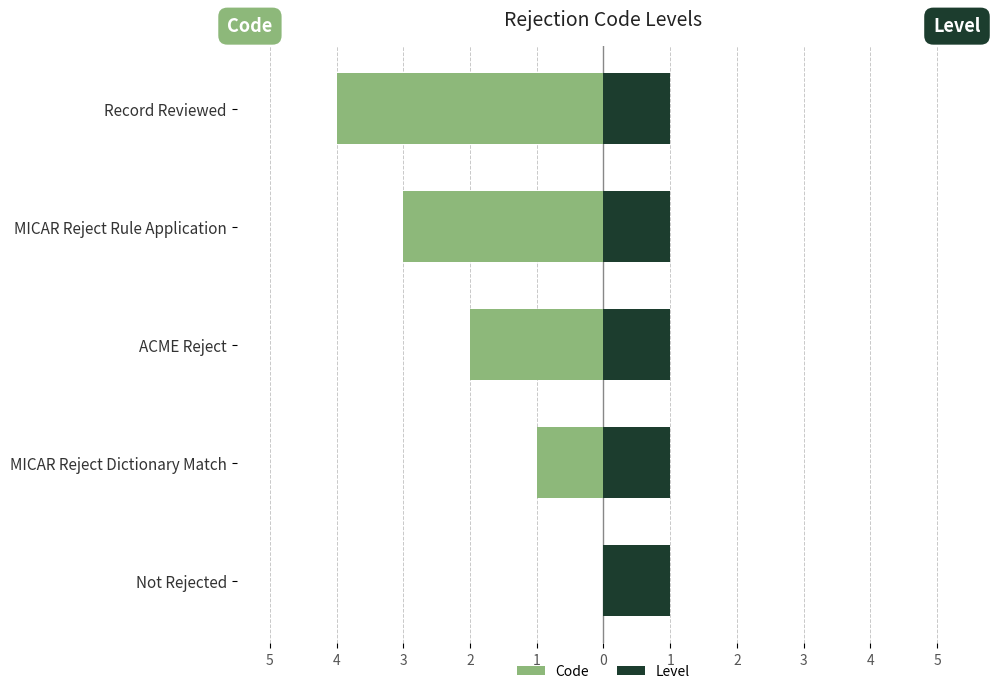

How many groups of bars are there?

5